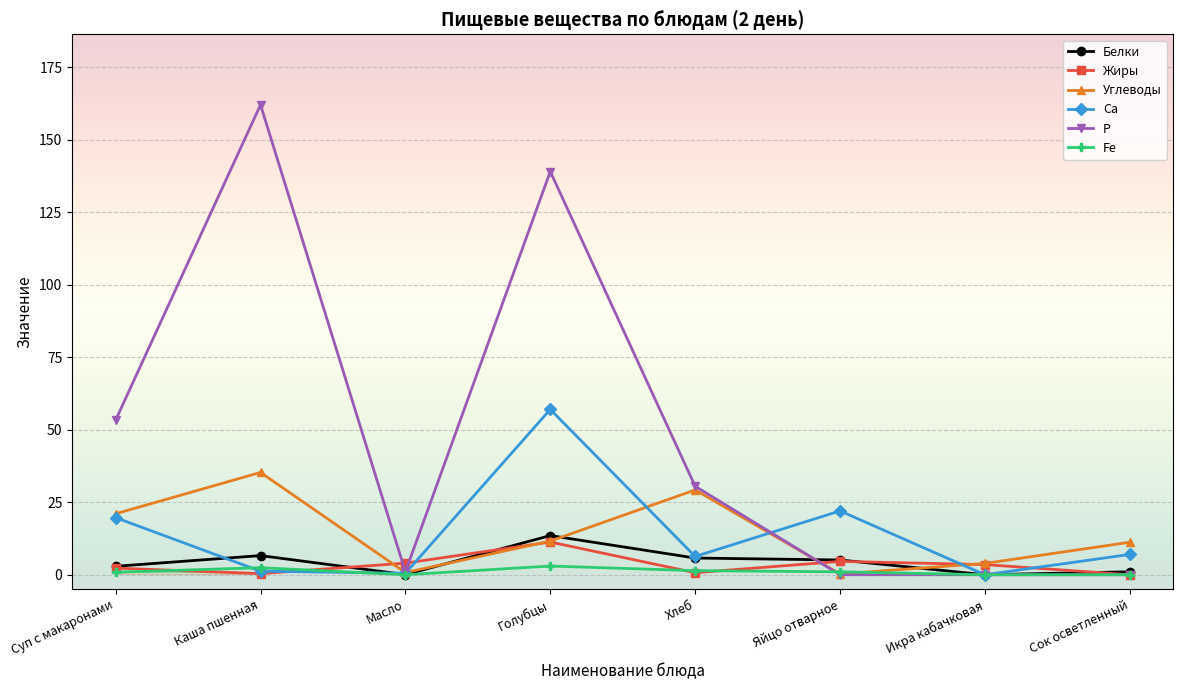

What is the highest value of the Белки series?

13.5